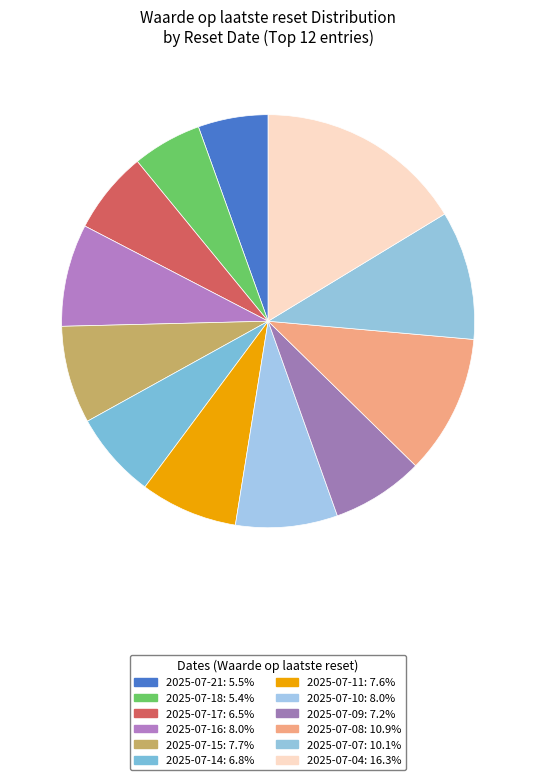

How many slices are in this pie chart?

12